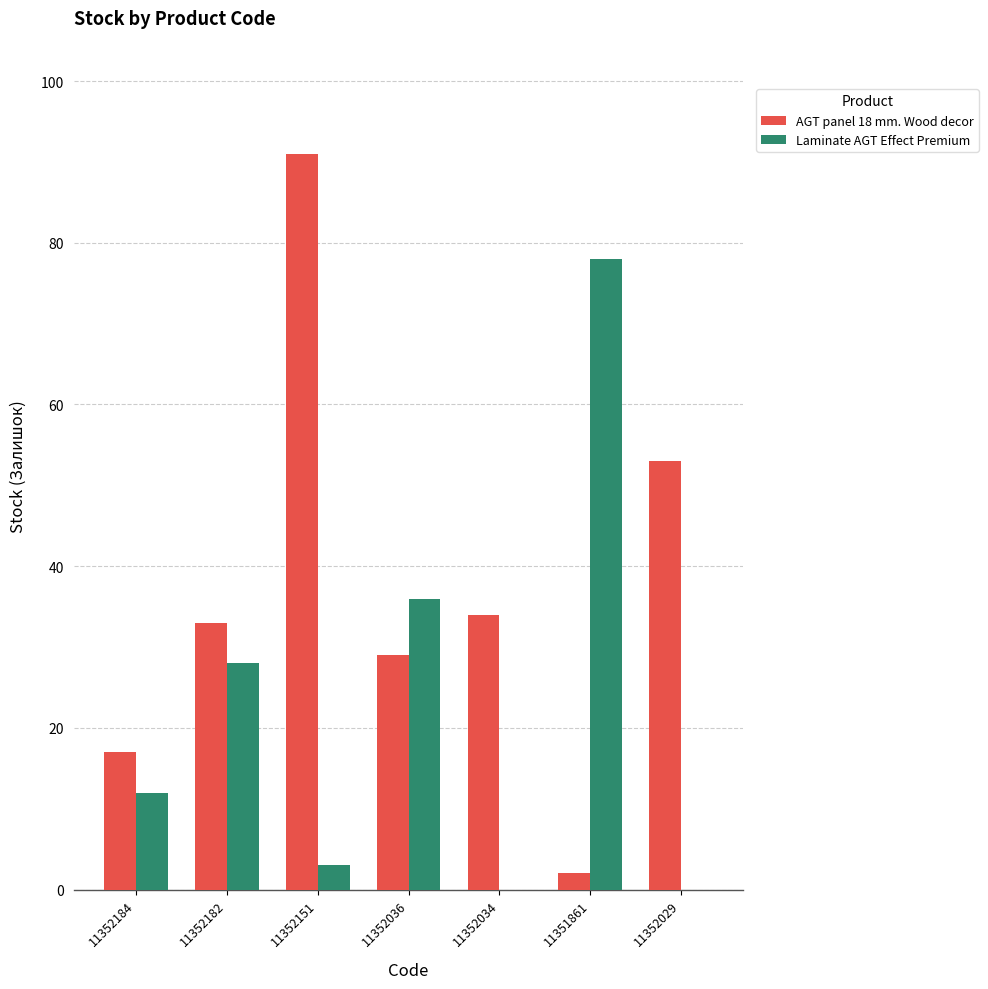

The value of Laminate AGT Effect Premium at 11352151 is 3. True or false?

True